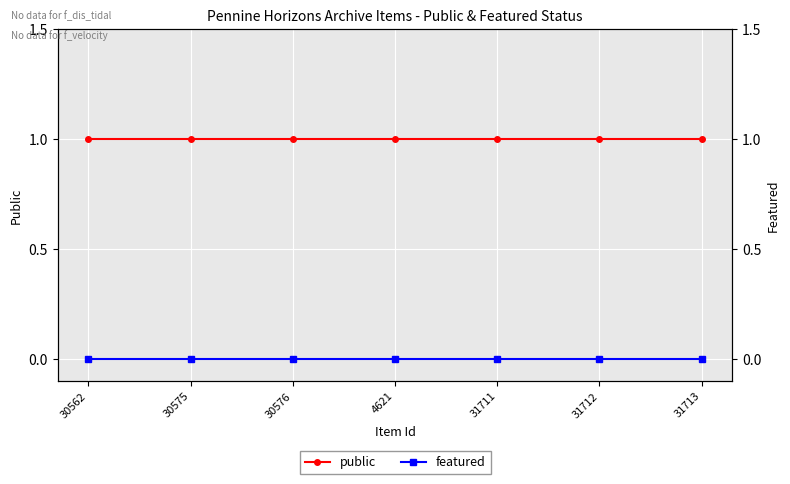

Reading left to right, transcribe all the data shown in this chart.

public: 30562=1	30575=1	30576=1	4621=1	31711=1	31712=1	31713=1
featured: 30562=0	30575=0	30576=0	4621=0	31711=0	31712=0	31713=0